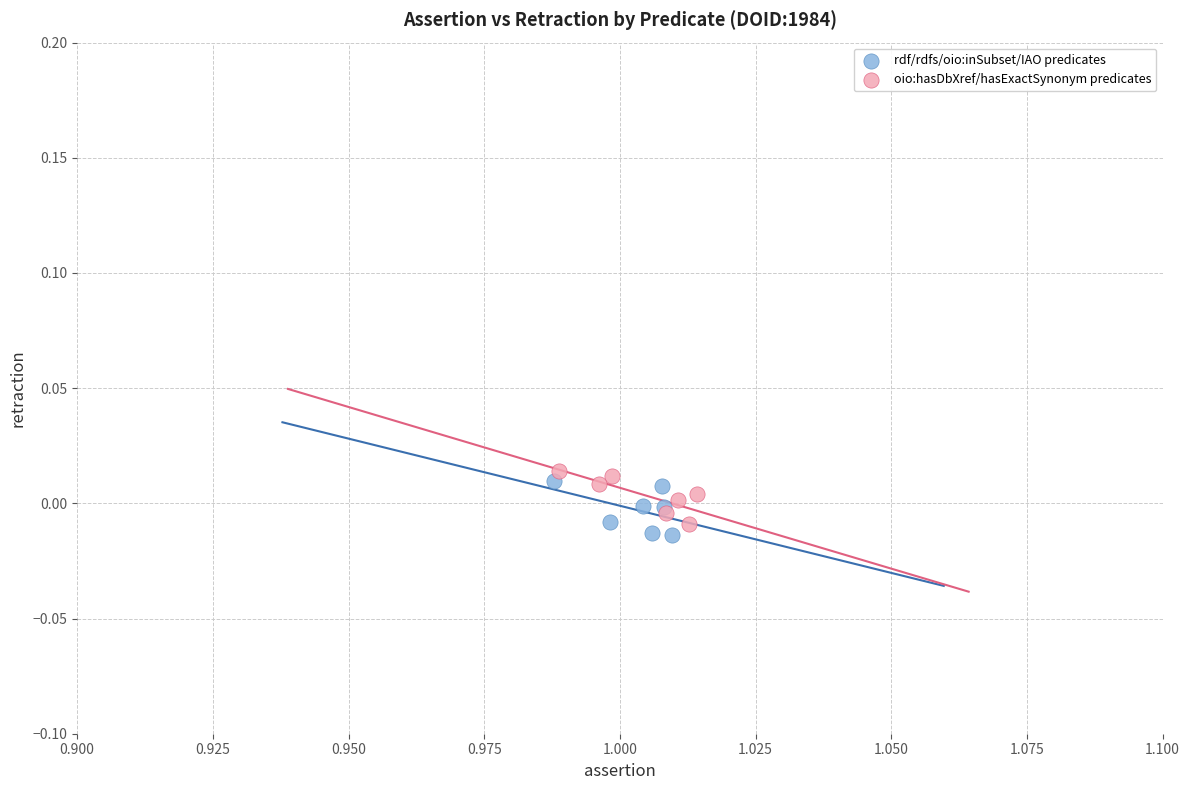

Which series has the widest spread of Y values?

rdf/rdfs/oio:inSubset/IAO predicates